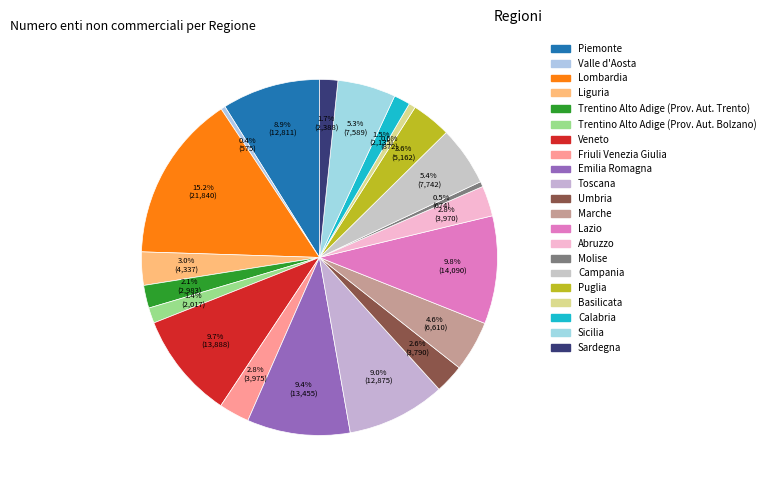

Count the number of slices in the pie.

21